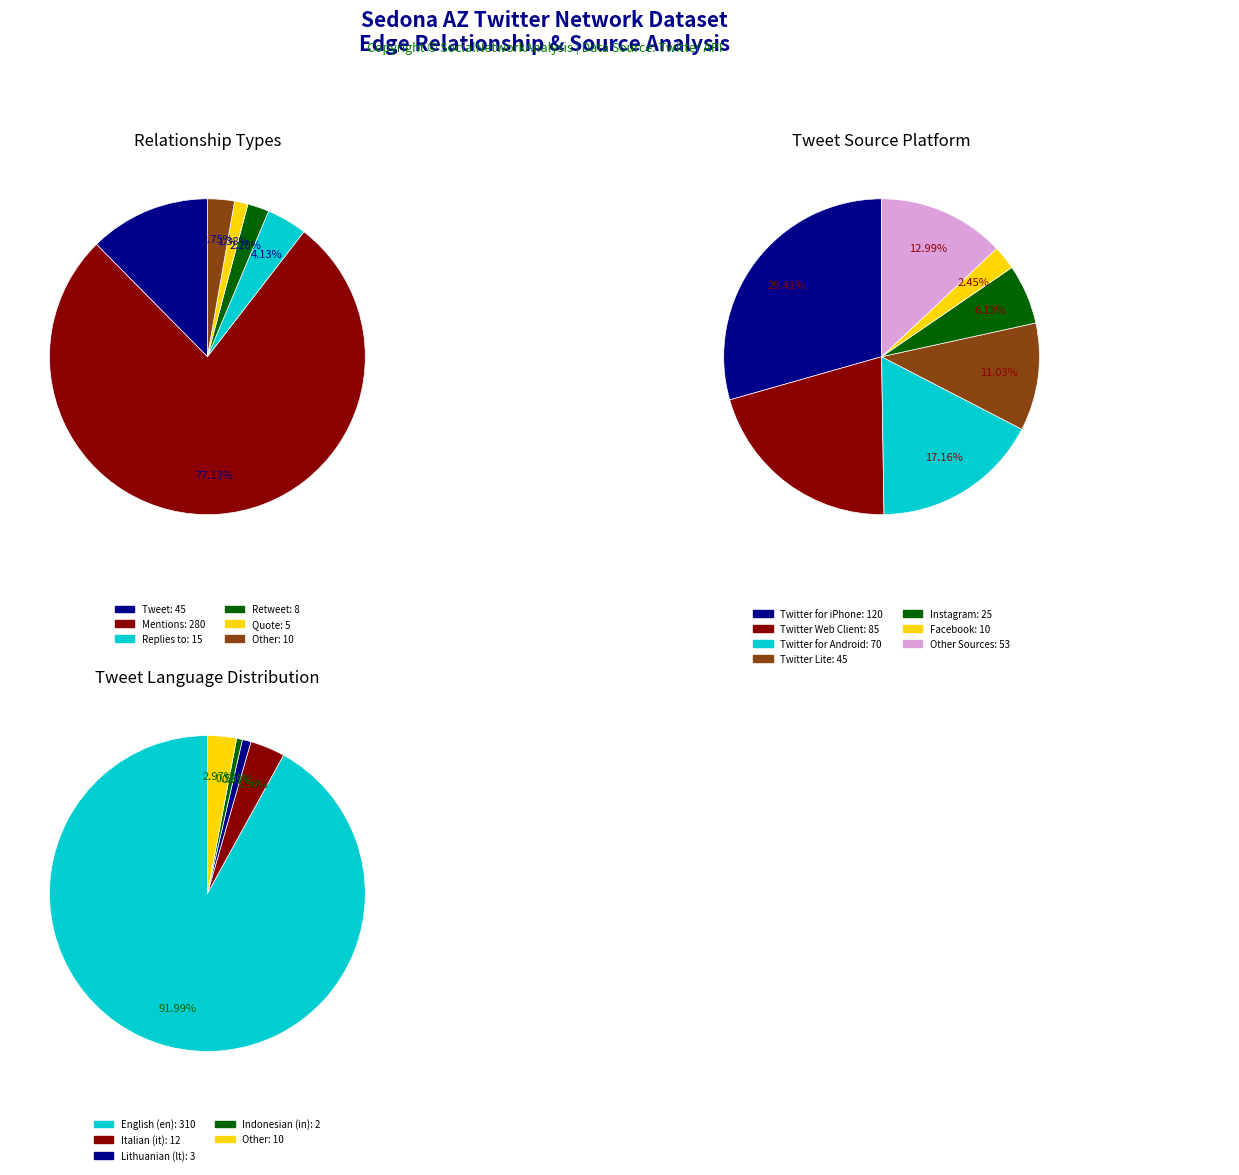

Is Mentions the majority of the pie?

Yes